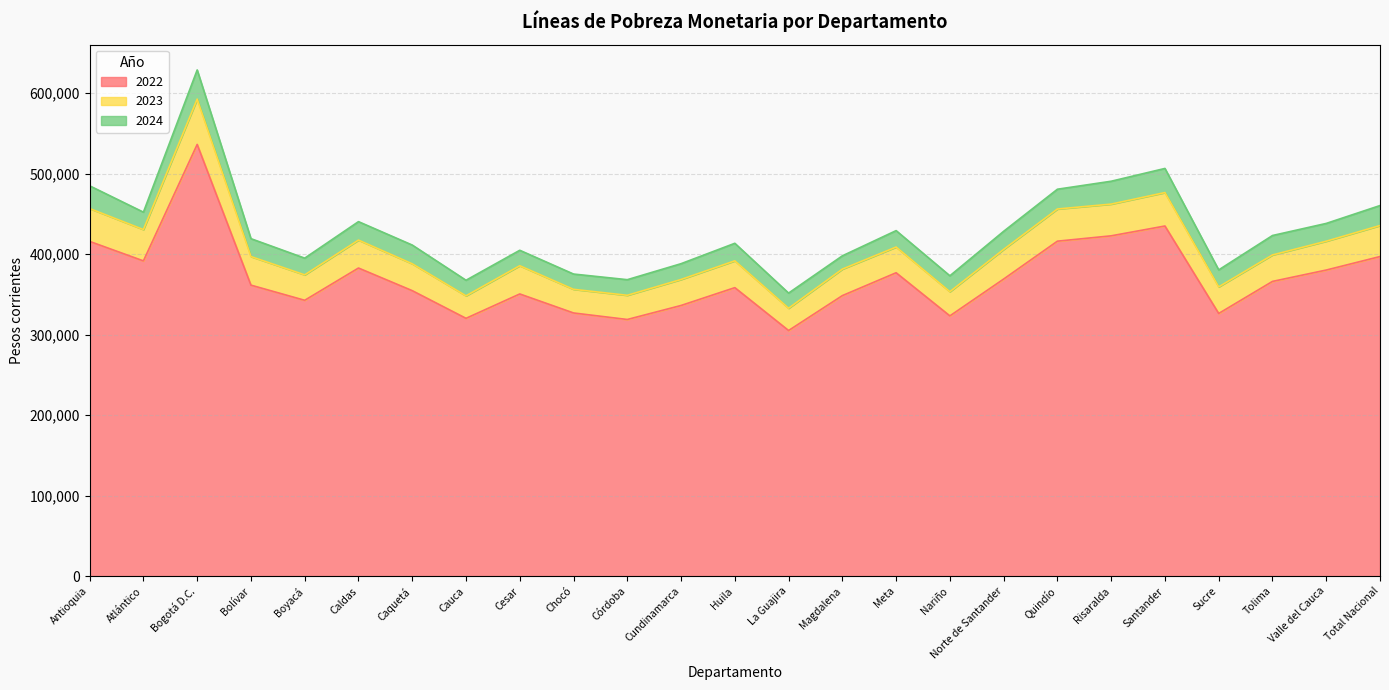

Does the chart display data point markers on the line(s)?

No